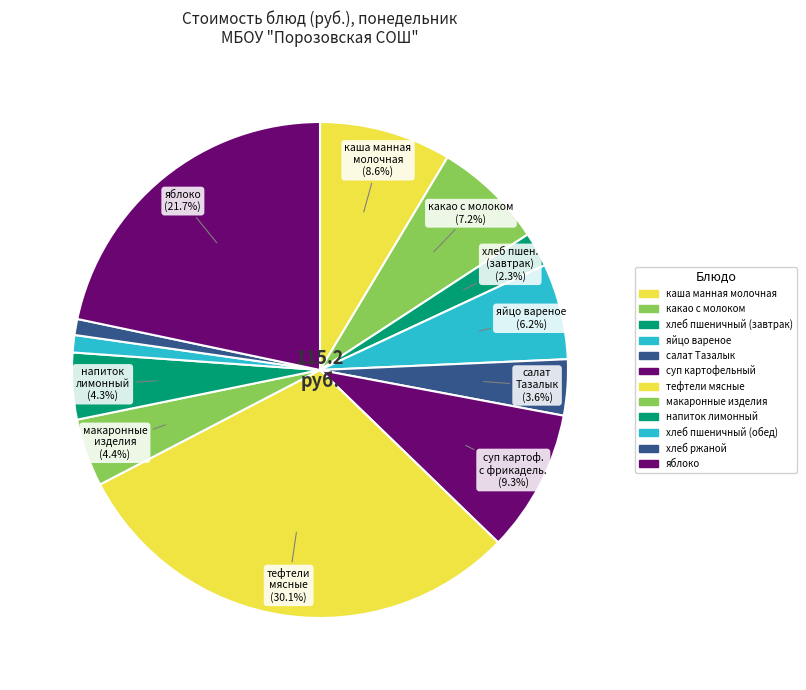

Rank the categories by value from lowest to highest.

хлеб ржаной, хлеб пшеничный (обед), хлеб пшеничный (завтрак), салат Тазалык, напиток лимонный, макаронные изделия отварные, яйцо вареное, какао с молоком, каша манная молочная, суп картофельный с рыбными фрикадельками, яблоко, тефтели мясные с рисом